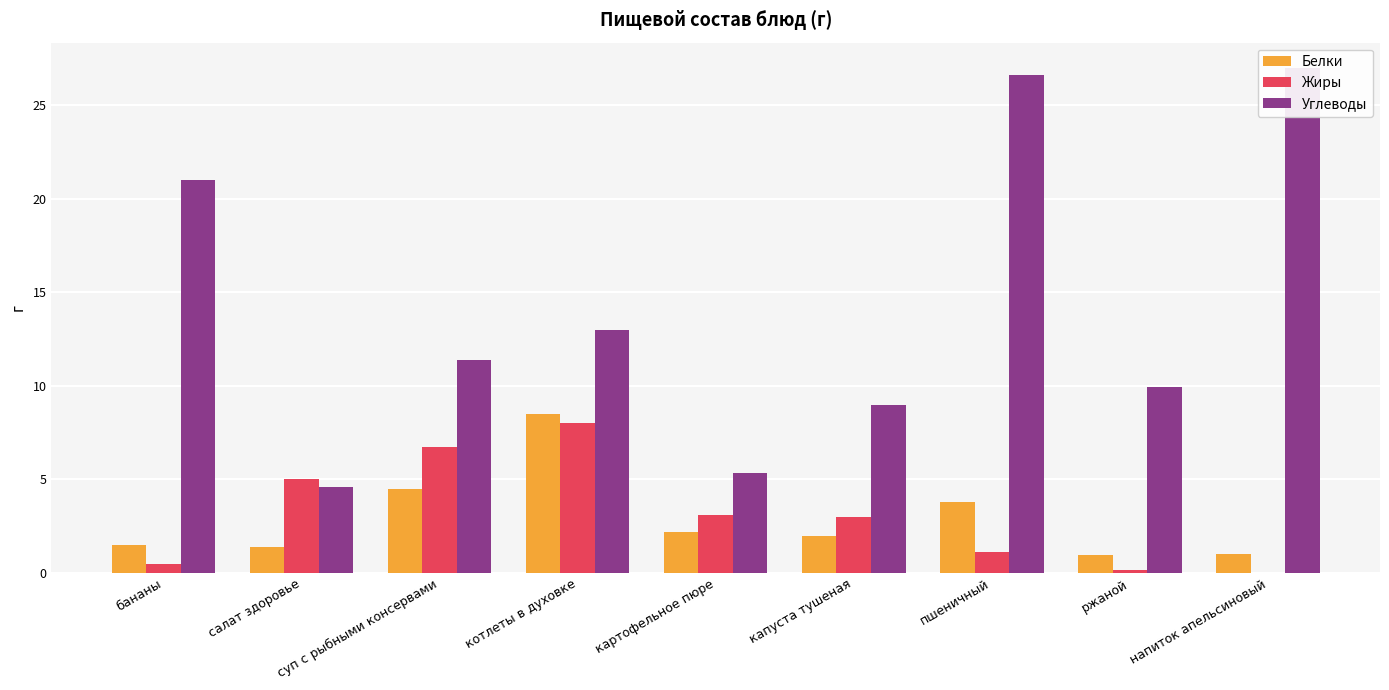

Which category has the highest value across all series?

напиток апельсиновый